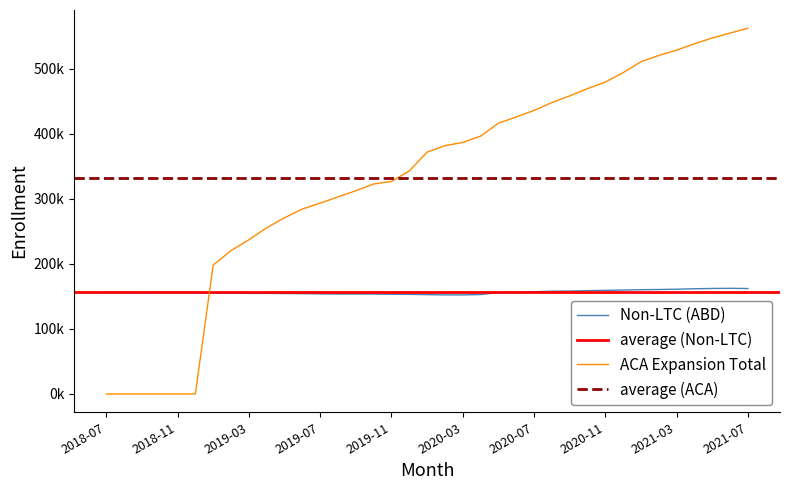

What is the sum of all ACA Expansion Total values?

12301172